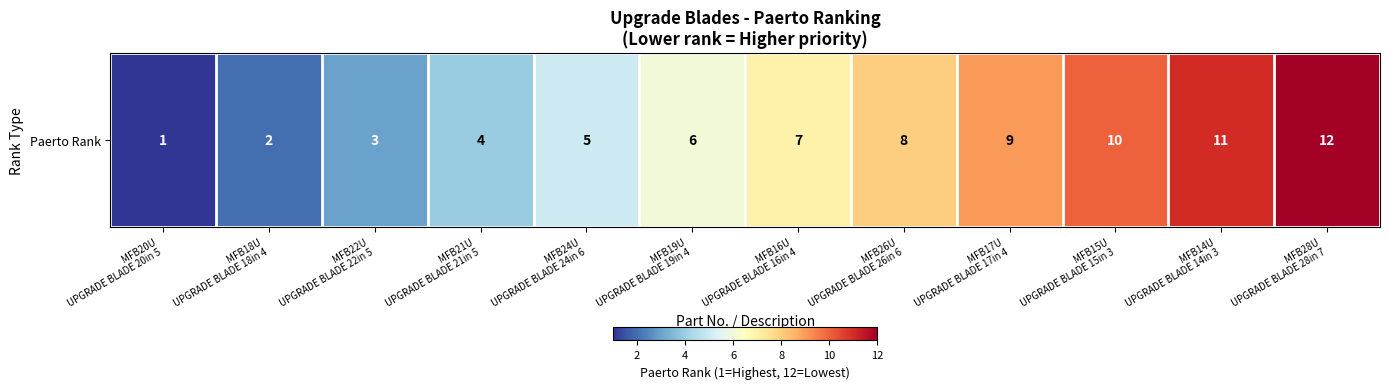

What is the smallest value displayed?

1